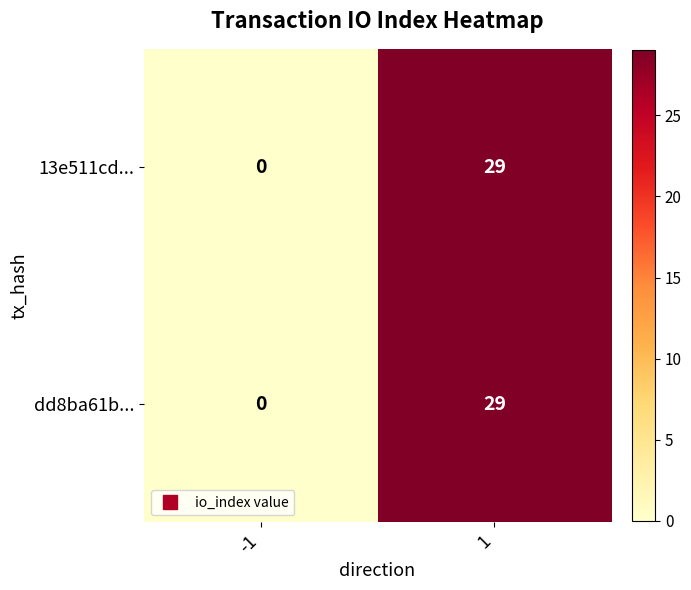

At which category is the sum across all series the highest?

1